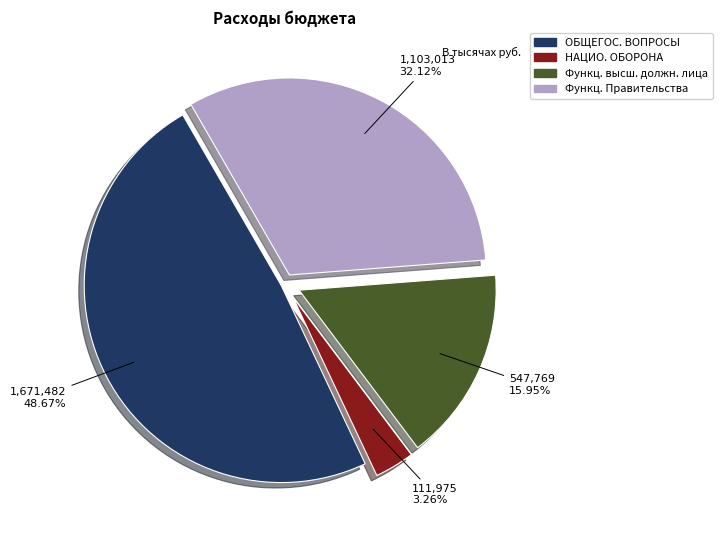

Which category has the smallest portion of the pie?

НАЦИО. ОБОРОНА